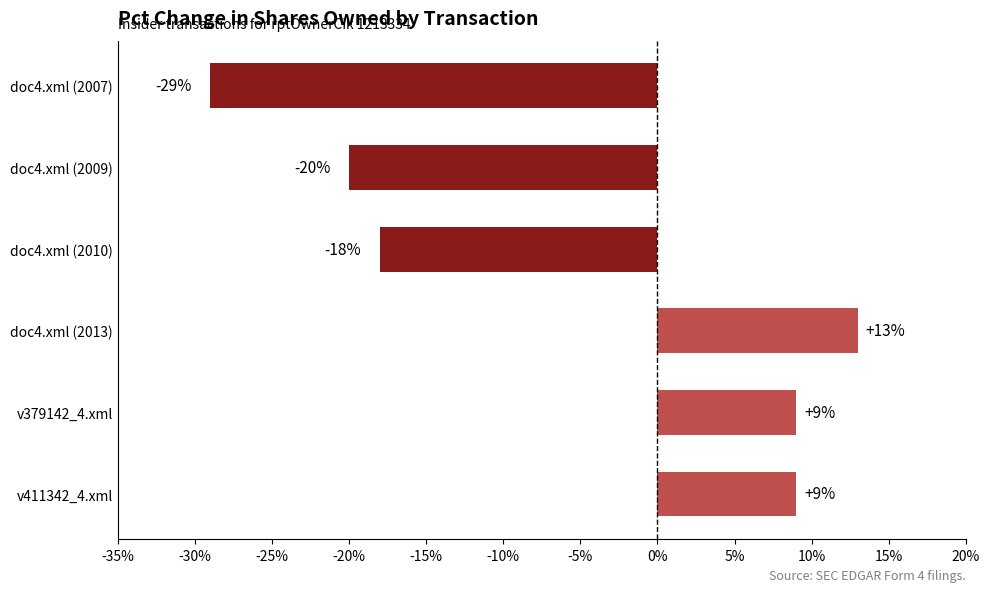

Between doc4.xml (2013) and doc4.xml (2009), which is larger?

doc4.xml (2013)